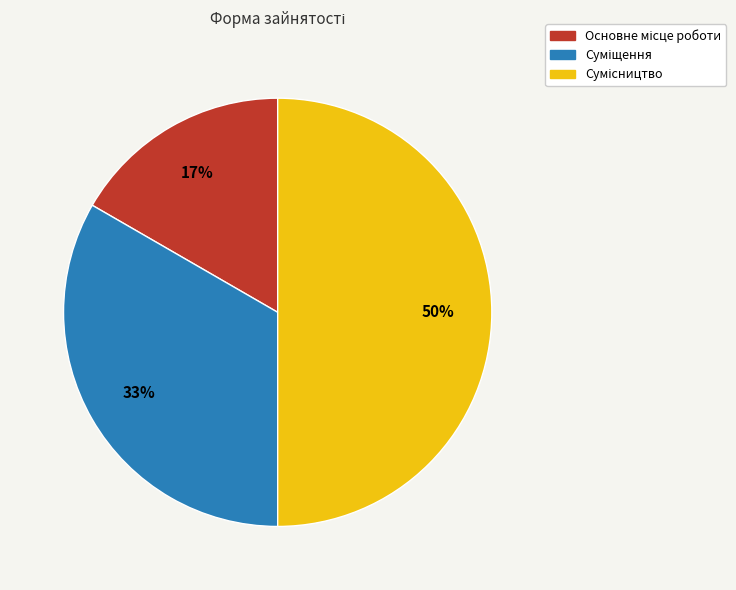

To the nearest percent, what is the average slice percentage?

33%